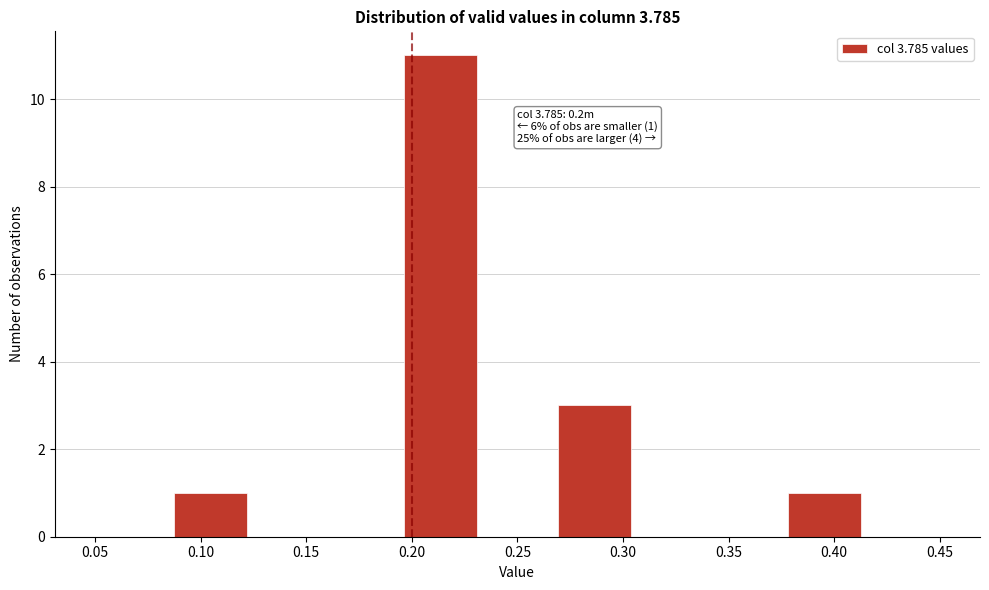

Over which range of the x-axis is the bar tallest?

0.195 to 0.230